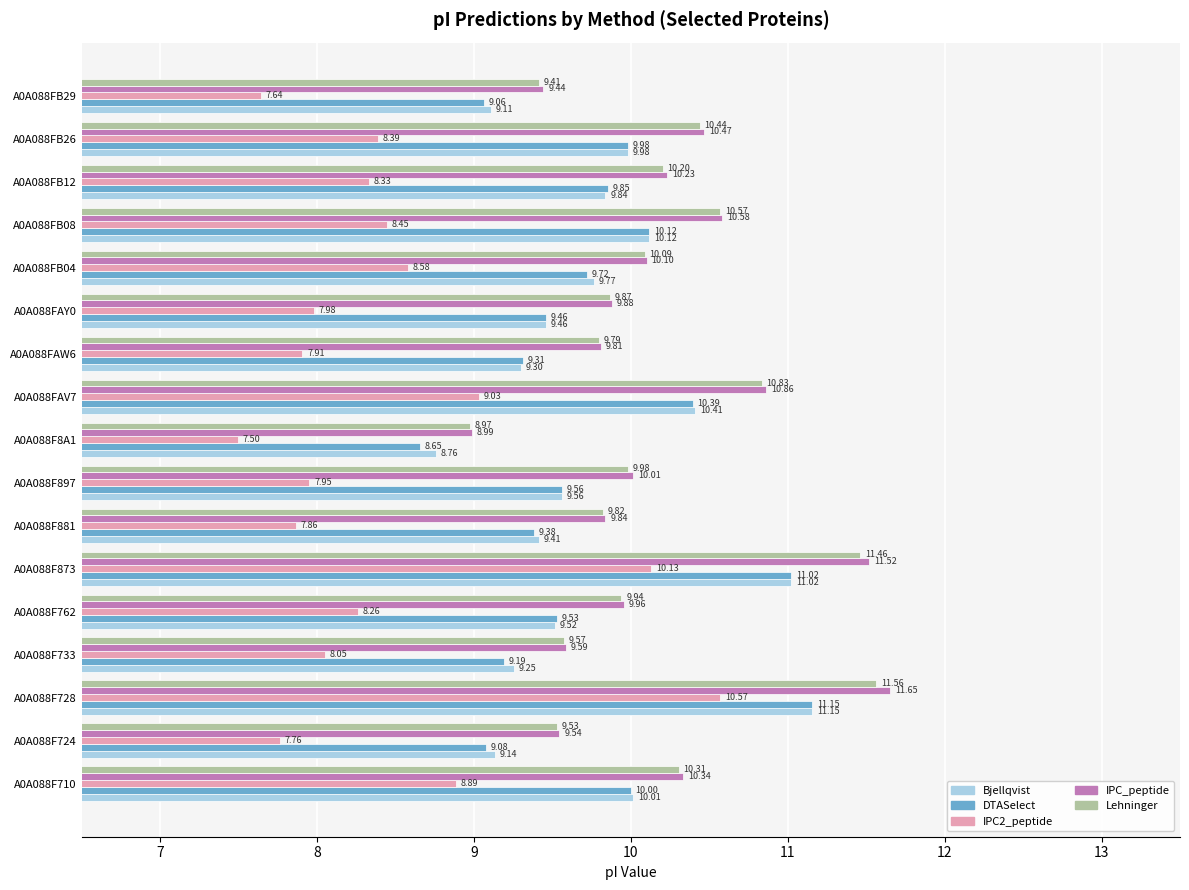

What is the sum of all Bjellqvist values?

165.8